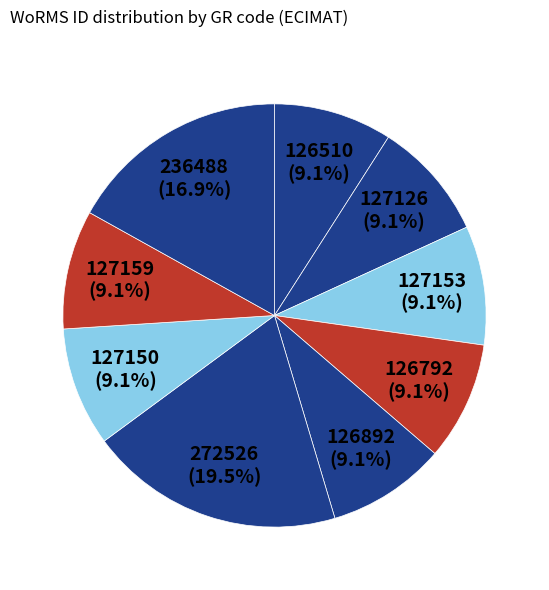

How many slices are in this pie chart?

9